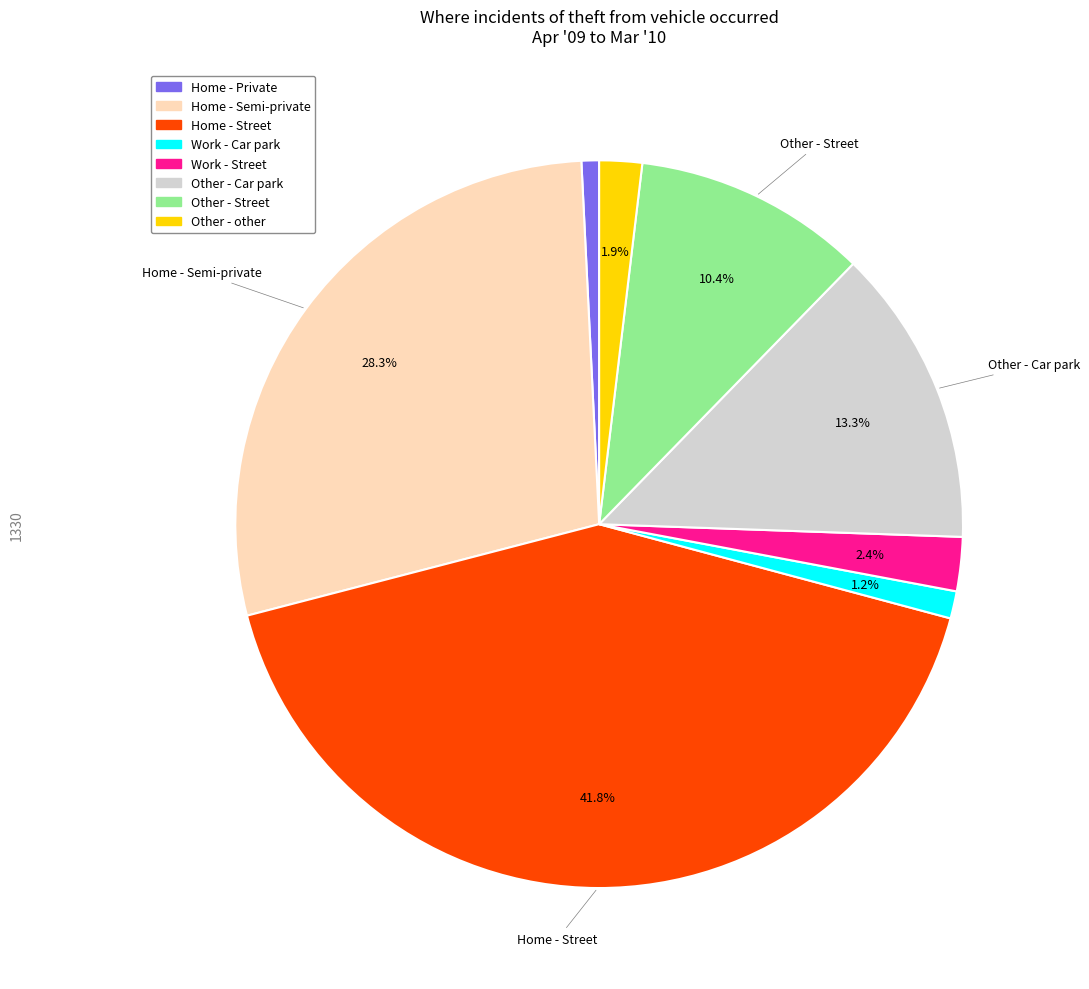

What percentage is the Home - Street slice, to the nearest percent?

42%